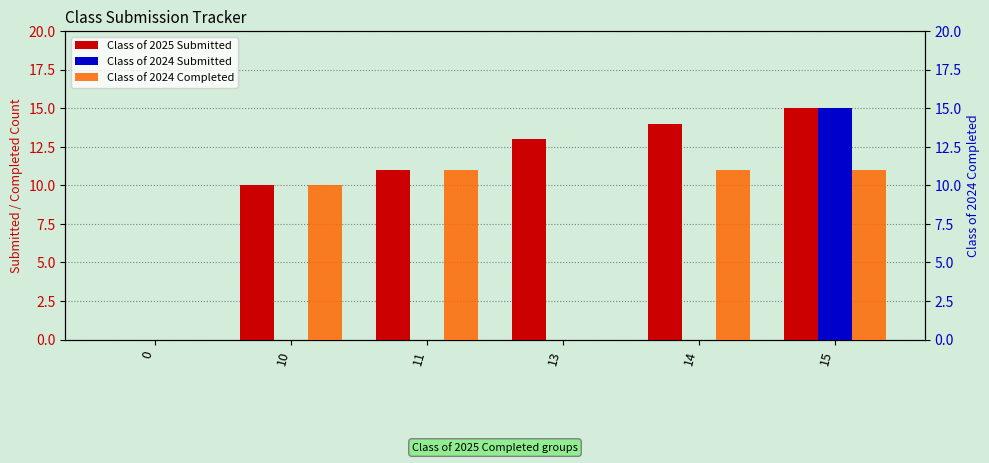

List the labels in order of Class of 2024 Completed value, smallest first.

0, 13, 10, 11, 14, 15